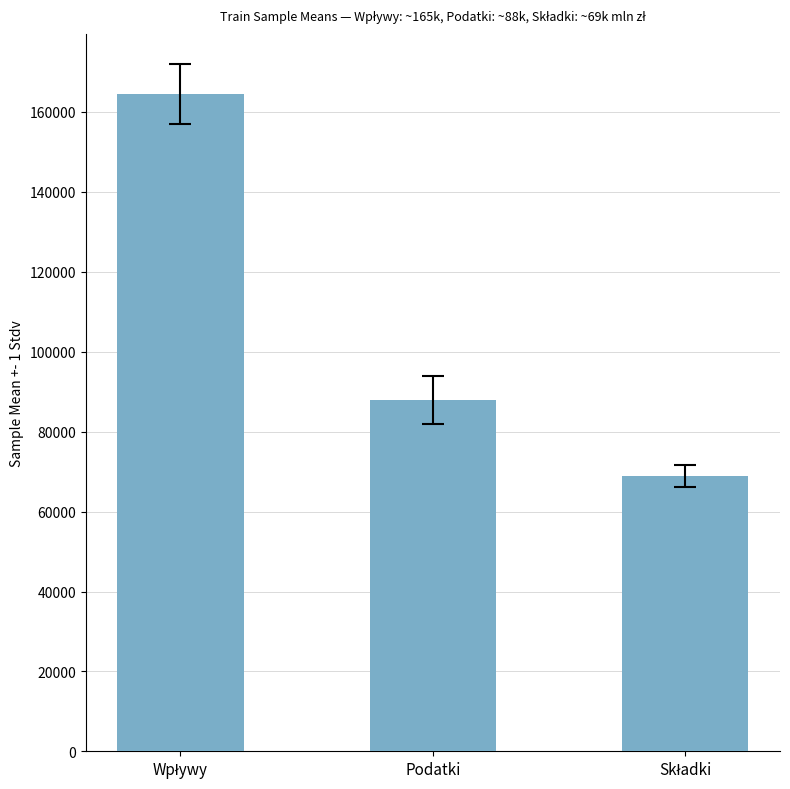

Is it true that the value at Podatki is 87929.8?

True